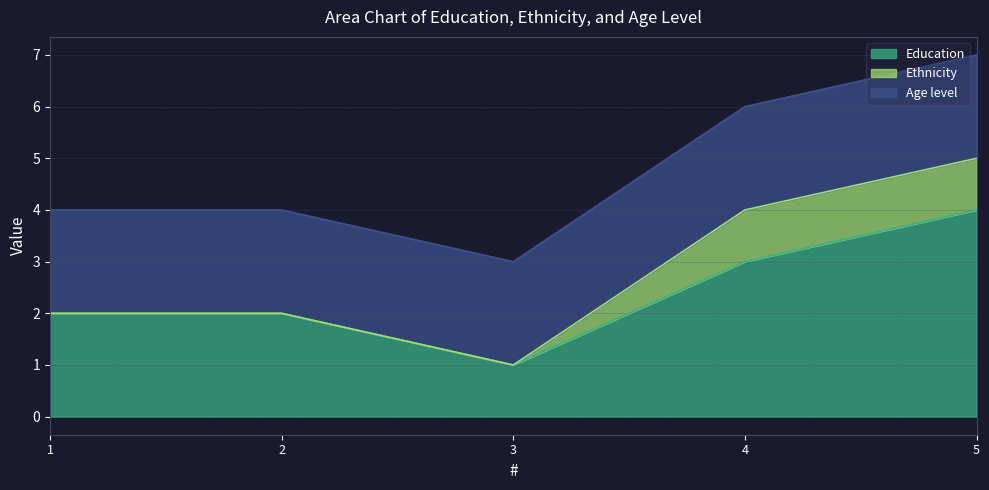

The Education series shows 3 at 4. True or false?

True